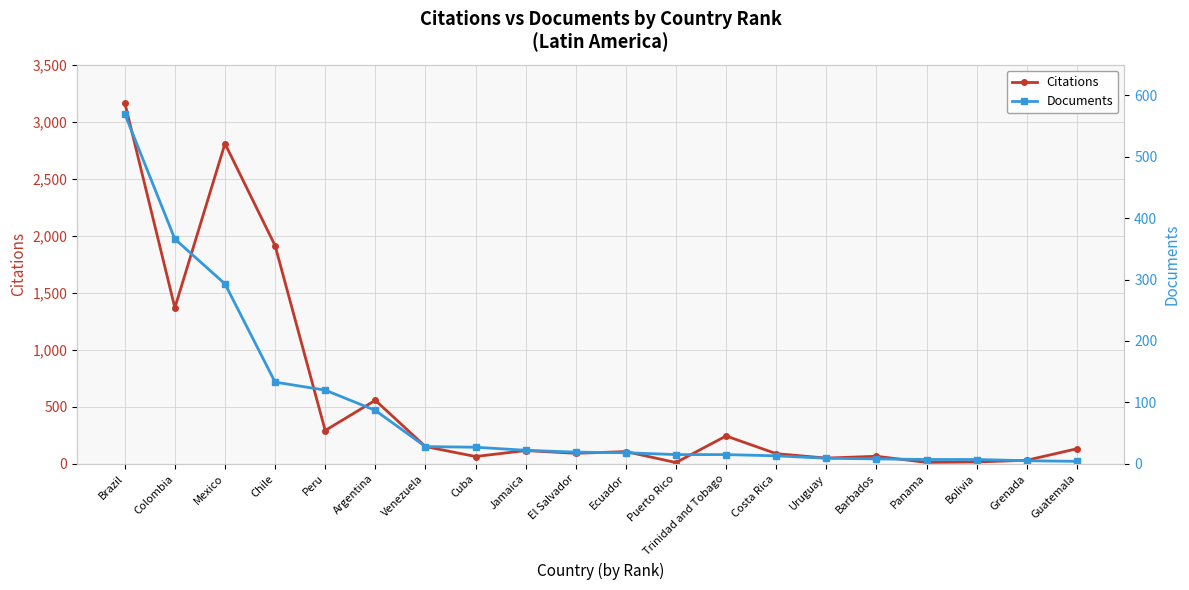

What is the difference between the highest and lowest values at Ecuador?

89